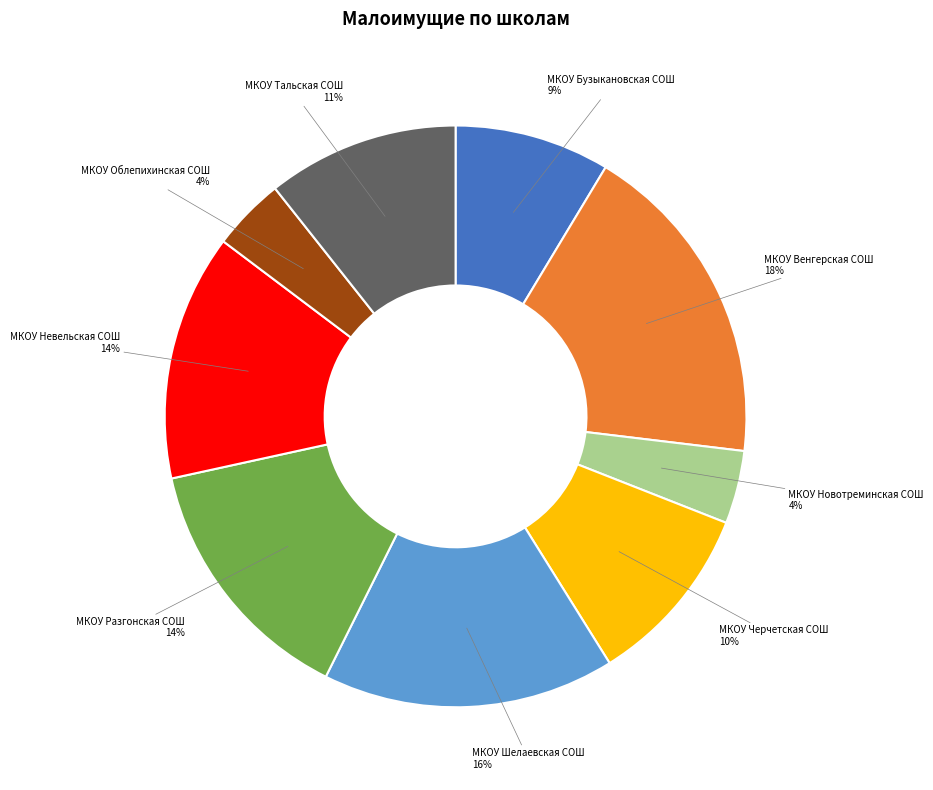

Does any single category account for the majority?

No